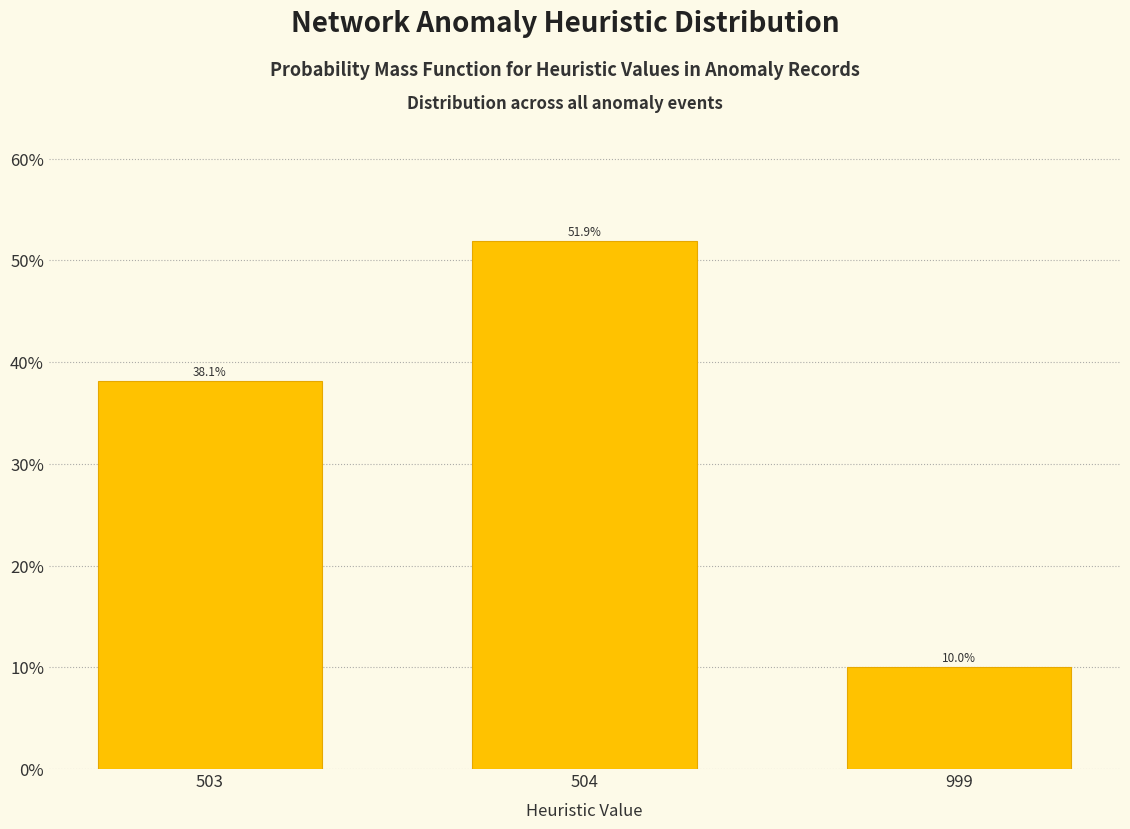

Reading left to right, extract all data points from this chart.

503=38.1	504=51.9	999=10.0